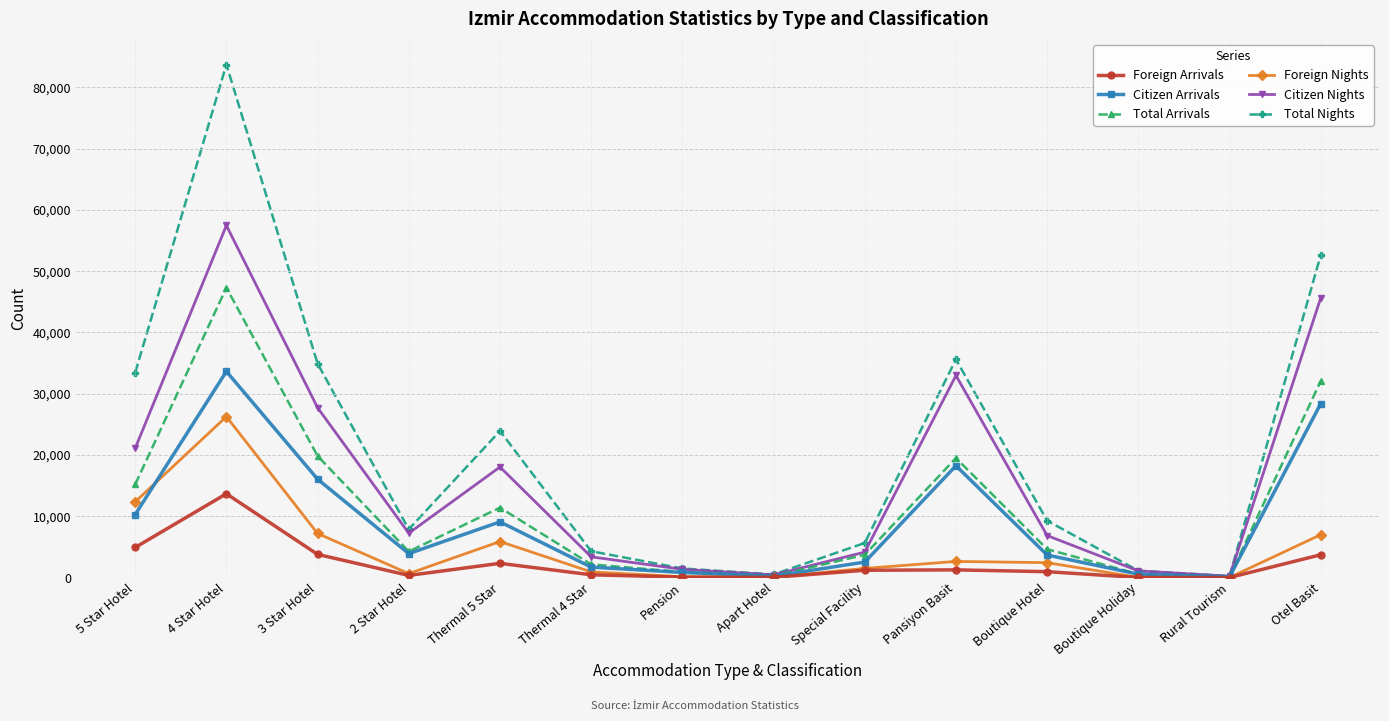

Which series has the largest range (max minus min)?

Total Nights